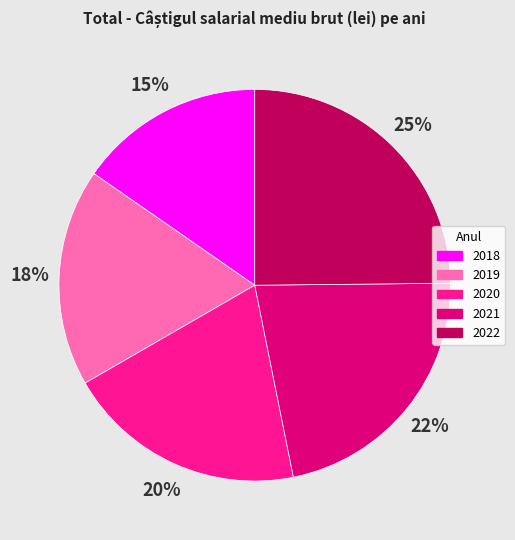

Which has a higher value, 2021 or 2019?

2021